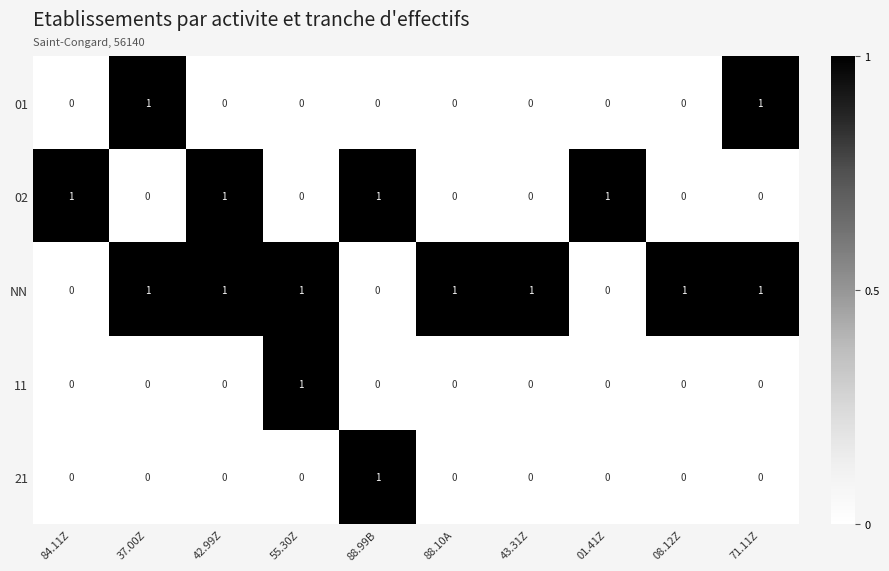

Rank the series at 01.41Z from lowest to highest value.

01, NN, 11, 21, 02